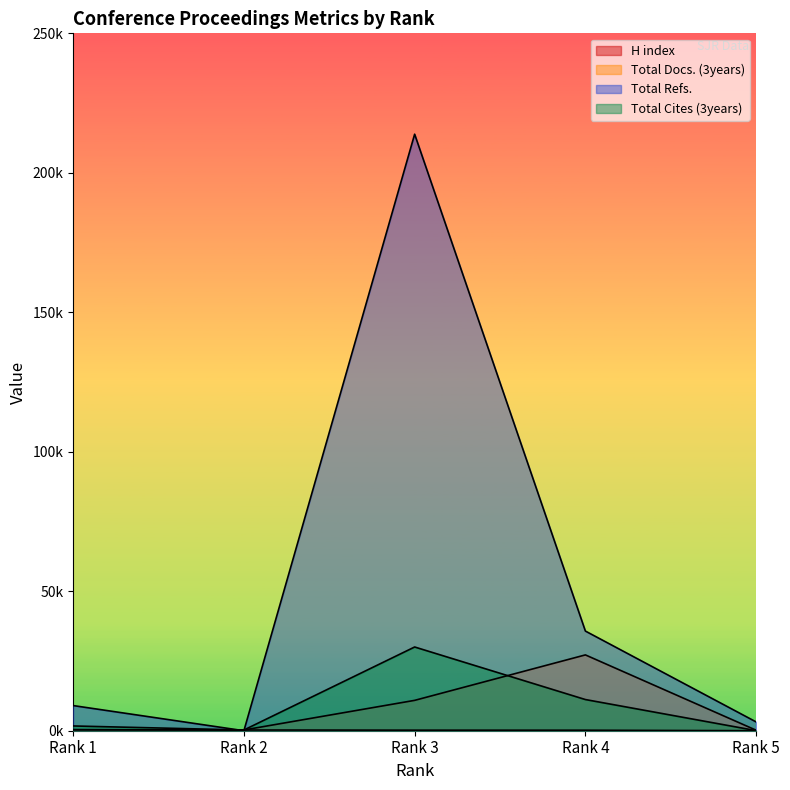

How many lines are shown in the chart?

4